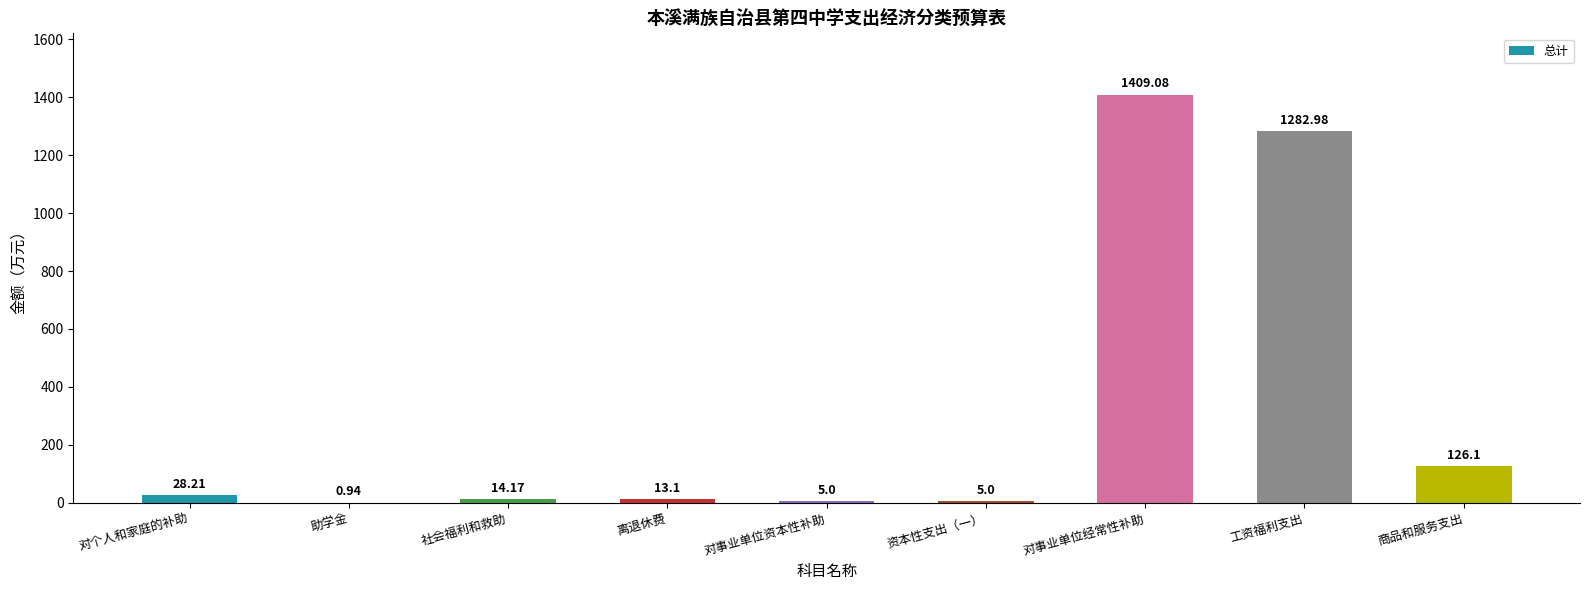

What is the sum of the values at 对事业单位经常性补助 and 助学金?

1410.0